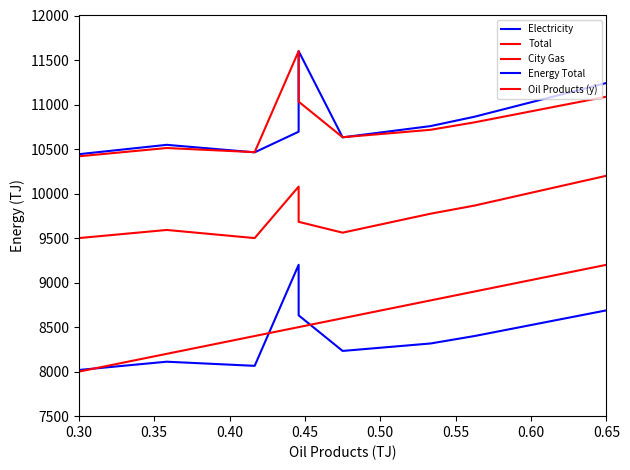

Count the number of data series in this chart.

5